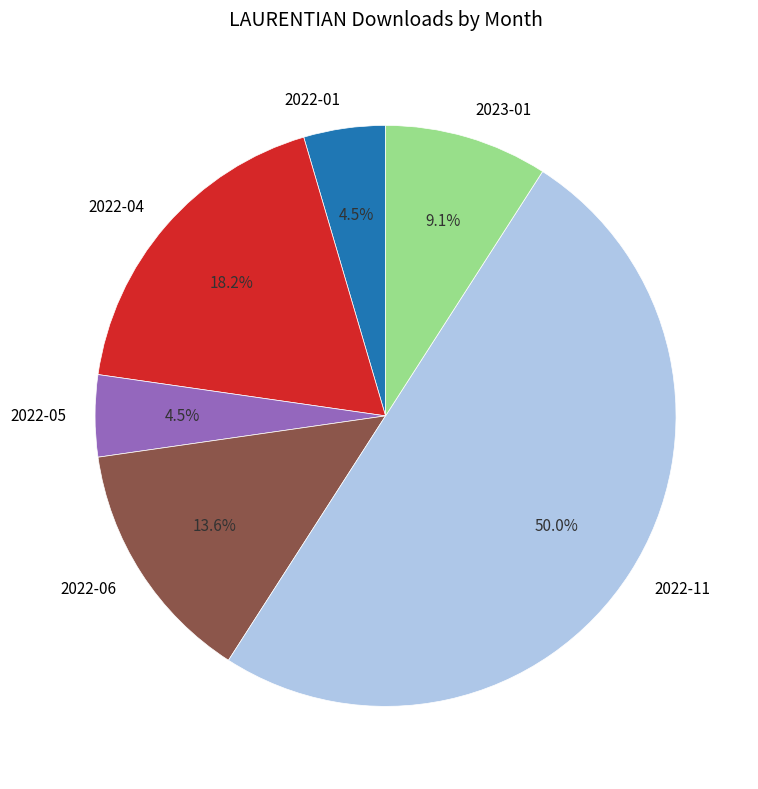

Which category accounts for the majority?

2022-11